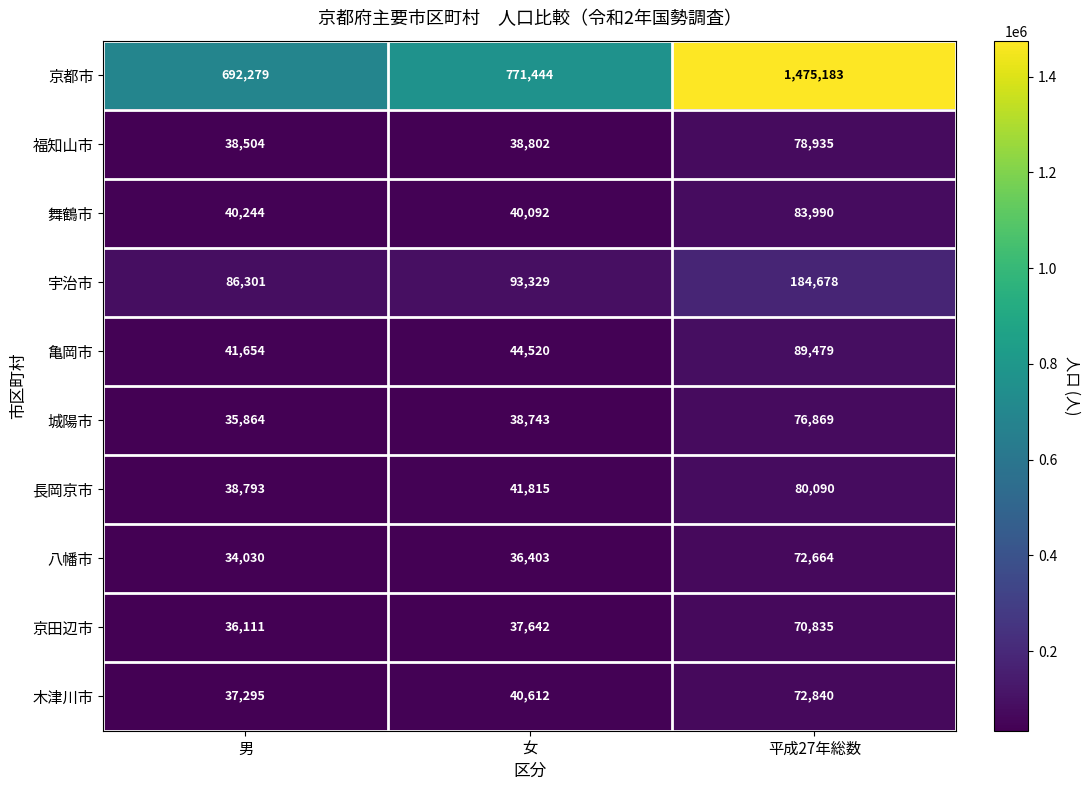

What is the greatest value displayed?

1475183